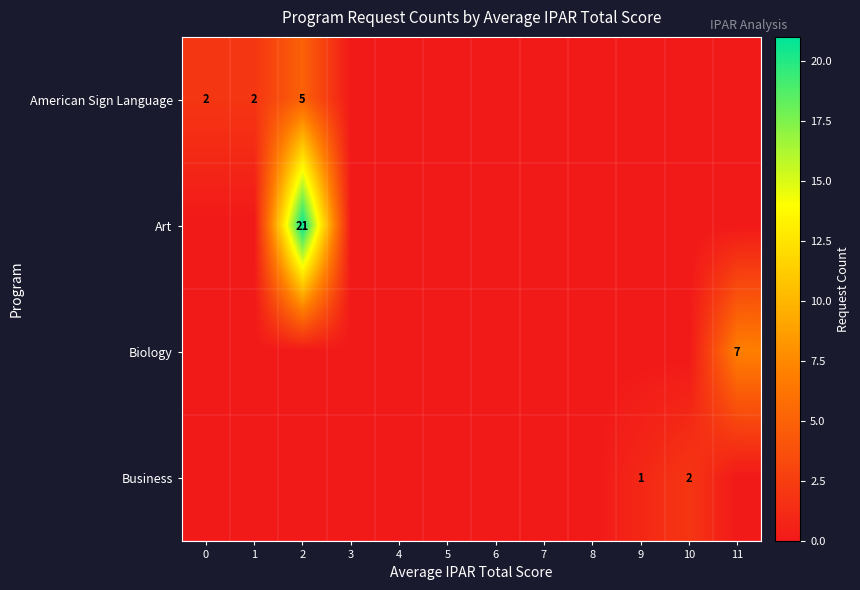

What is the sum of all Art values?

21